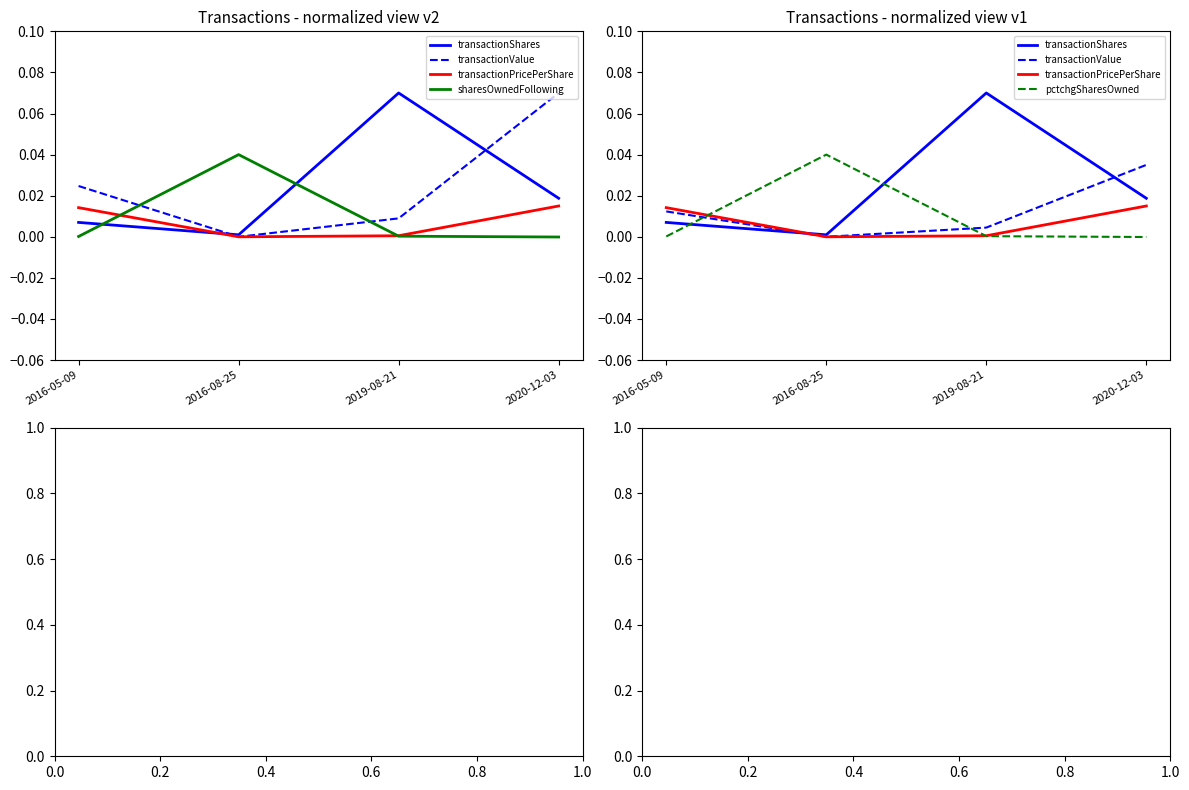

At which category is the sum across all series the highest?

2016-08-25